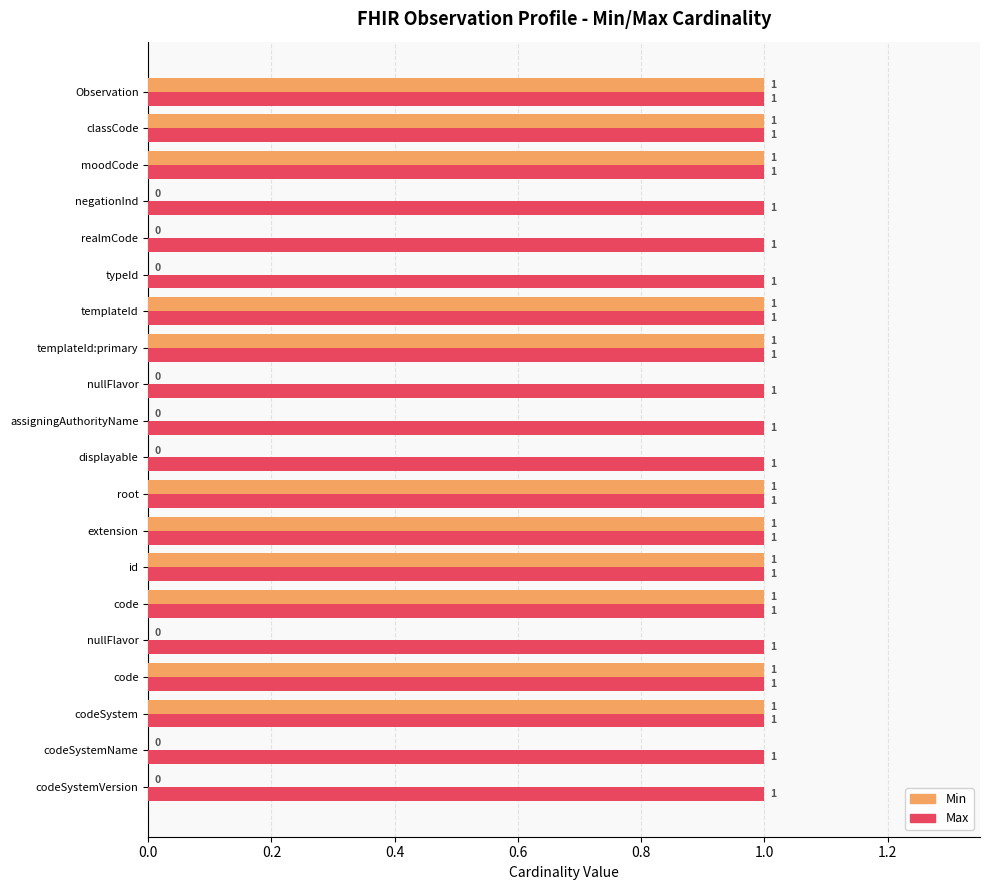

Rank the series by their maximum value, from highest to lowest.

Min, Max